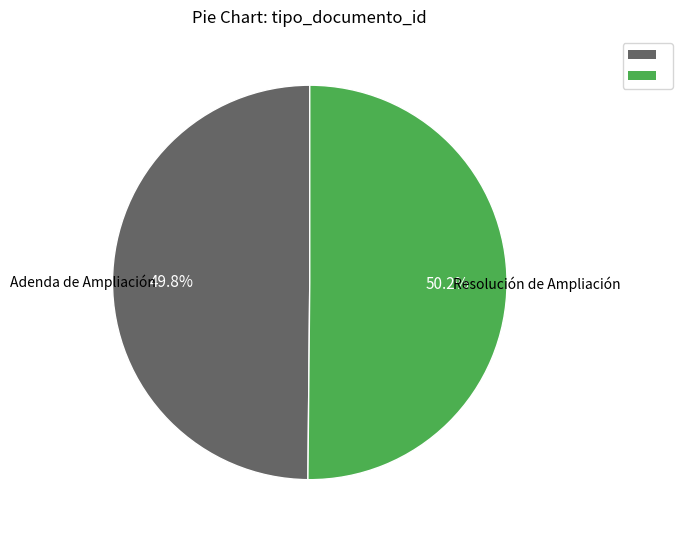

Is there a majority slice in this chart?

Yes